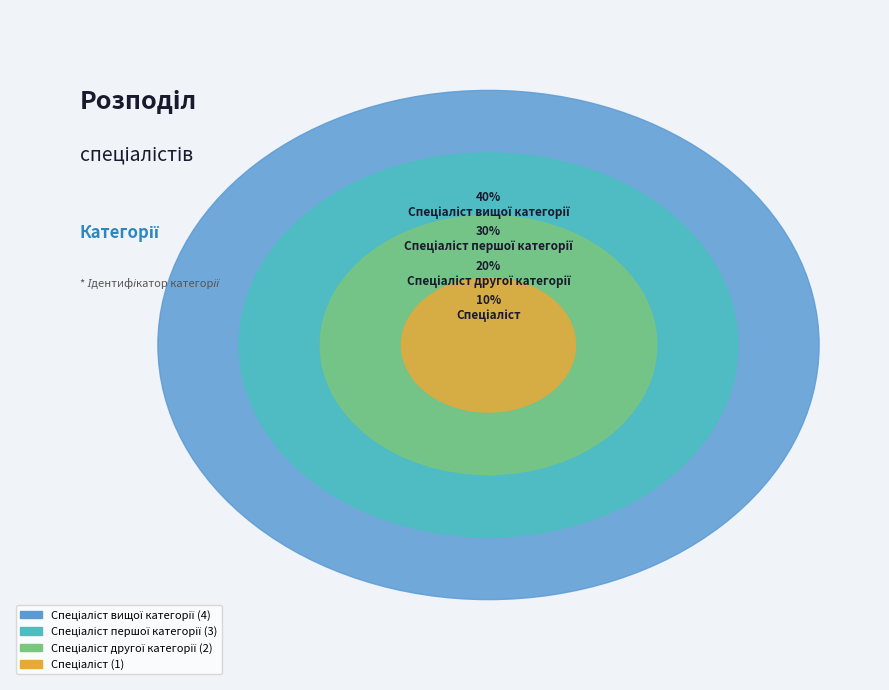

Which slice is the largest?

Спеціаліст вищої категорії